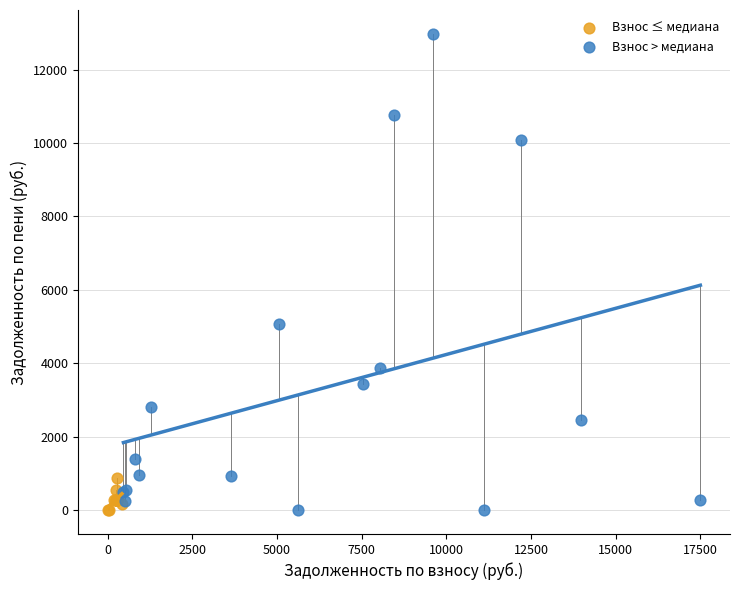

Which series has the largest Y range (max minus min)?

Взнос > медиана